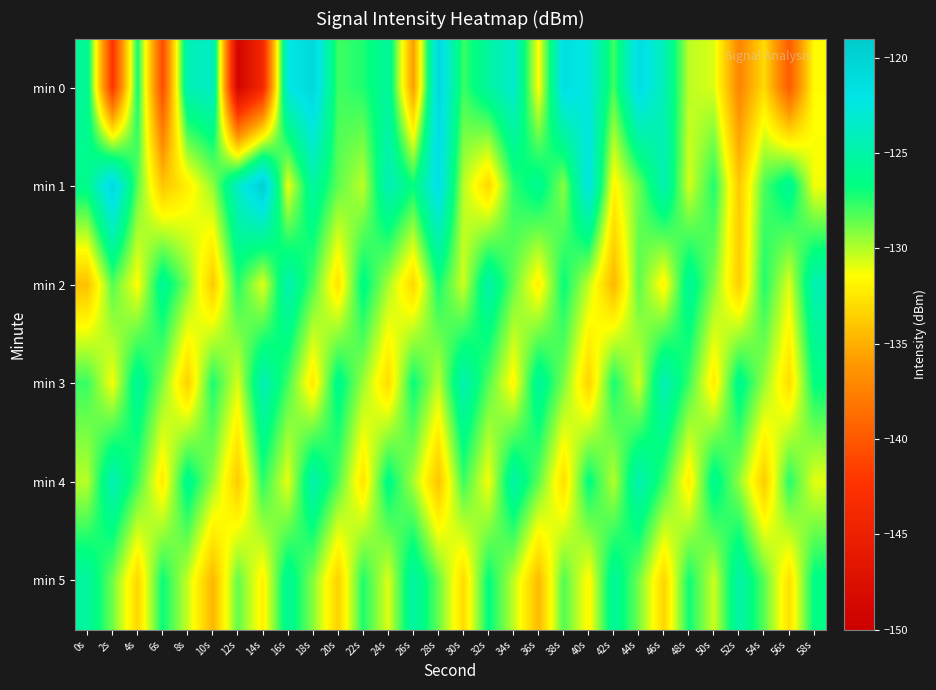

Reading left to right, list all the values displayed in this chart.

min 0: 0s=-125.8	2s=-142.4	4s=-127.0	6s=-140.7	8s=-124.3	10s=-123.7	12s=-149.1	14s=-143.9	16s=-122.5	18s=-120.5	20s=-127.9	22s=-127.3	24s=-125.4	26s=-135.9	28s=-120.6	30s=-127.8	32s=-125.3	34s=-123.2	36s=-131.5	38s=-121.4	40s=-122.6	42s=-128.0	44s=-121.2	46s=-124.3	48s=-130.2	50s=-130.8	52s=-137.2	54s=-133.0	56s=-139.8	58s=-131.5
min 1: 0s=-126.2	2s=-120.6	4s=-128.4	6s=-134.0	8s=-132.1	10s=-129.4	12s=-123.7	14s=-119.4	16s=-131.1	18s=-125.3	20s=-128.5	22s=-130.2	24s=-124.3	26s=-126.8	28s=-121.5	30s=-130.1	32s=-133.2	34s=-127.6	36s=-125.9	38s=-129.3	40s=-122.1	42s=-131.8	44s=-128.7	46s=-124.5	48s=-130.6	50s=-127.3	52s=-133.9	54s=-128.1	56s=-125.7	58s=-131.2
min 2: 0s=-134.2	2s=-128.3	4s=-131.5	6s=-125.7	8s=-129.1	10s=-133.8	12s=-127.4	14s=-130.9	16s=-124.6	18s=-128.2	20s=-132.7	22s=-126.3	24s=-129.8	26s=-133.2	28s=-127.1	30s=-130.5	32s=-124.9	34s=-128.6	36s=-132.1	38s=-126.8	40s=-130.3	42s=-134.7	44s=-128.4	46s=-131.9	48s=-125.6	50s=-129.2	52s=-133.6	54s=-127.3	56s=-130.8	58s=-124.5
min 3: 0s=-127.8	2s=-131.3	4s=-125.6	6s=-129.1	8s=-133.5	10s=-127.2	12s=-130.7	14s=-124.4	16s=-128.0	18s=-132.4	20s=-126.1	22s=-129.6	24s=-133.0	26s=-126.8	28s=-130.2	30s=-124.6	32s=-128.3	34s=-131.8	36s=-125.5	38s=-129.0	40s=-133.4	42s=-127.1	44s=-130.6	46s=-124.3	48s=-127.9	50s=-132.3	52s=-126.0	54s=-129.5	56s=-132.9	58s=-126.7
min 4: 0s=-130.1	2s=-124.4	4s=-127.9	6s=-132.3	8s=-126.0	10s=-129.5	12s=-133.8	14s=-127.5	16s=-131.0	18s=-124.7	20s=-128.2	22s=-132.6	24s=-126.3	26s=-129.8	28s=-134.1	30s=-127.8	32s=-131.3	34s=-125.0	36s=-128.5	38s=-132.9	40s=-126.6	42s=-130.1	44s=-124.5	46s=-127.8	48s=-132.2	50s=-125.9	52s=-129.4	54s=-133.7	56s=-127.4	58s=-130.9
min 5: 0s=-125.3	2s=-128.8	4s=-133.2	6s=-126.9	8s=-130.4	10s=-134.7	12s=-128.5	14s=-132.0	16s=-125.7	18s=-129.2	20s=-133.5	22s=-127.3	24s=-130.8	26s=-125.1	28s=-128.6	30s=-133.0	32s=-126.7	34s=-130.2	36s=-134.5	38s=-128.2	40s=-131.7	42s=-125.5	44s=-128.9	46s=-133.3	48s=-127.0	50s=-130.5	52s=-124.9	54s=-128.4	56s=-132.8	58s=-126.5